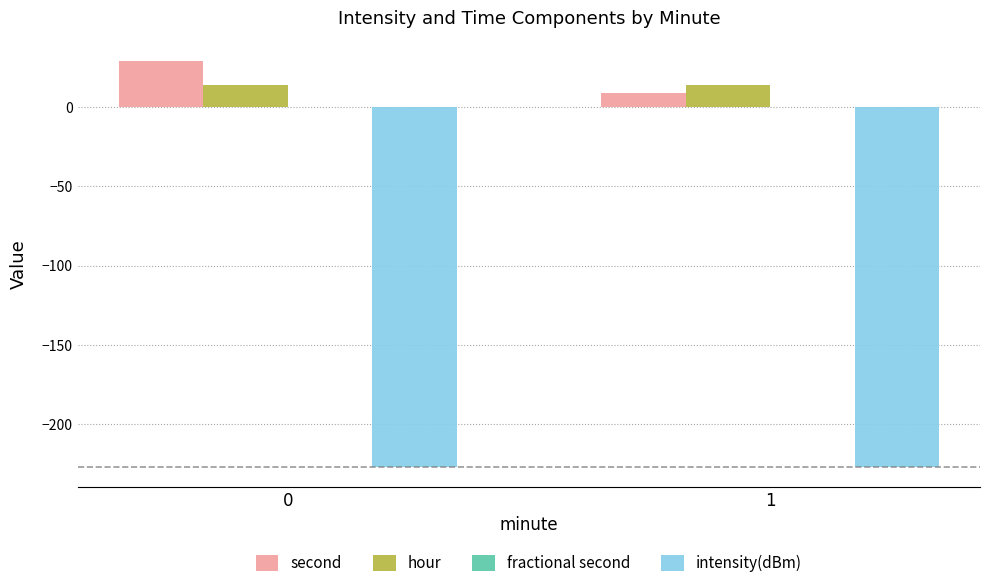

At 0, list the series in order from largest to smallest.

second, hour, intensity(dBm)